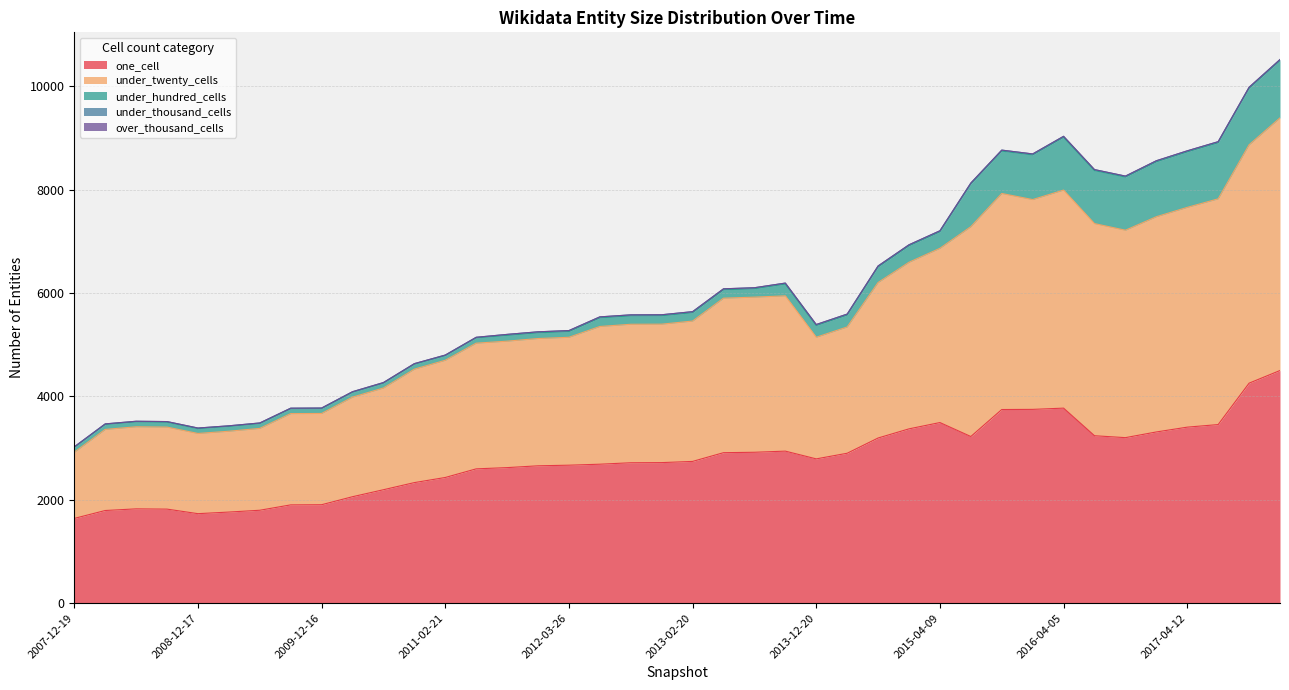

What is the difference between the highest and lowest values at 2009-06-17?

1798